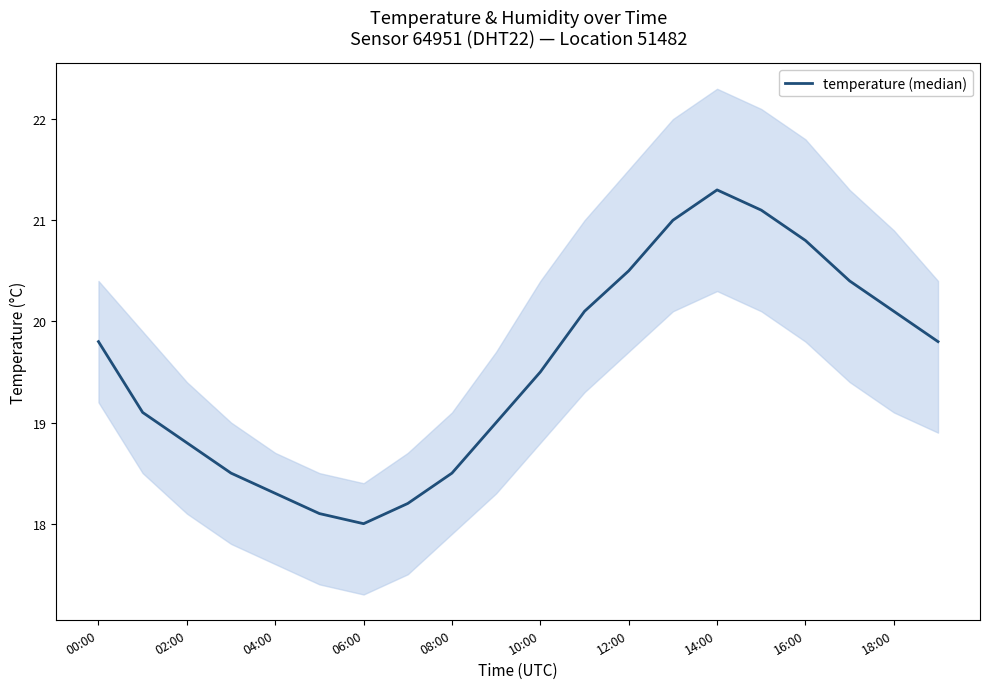

The chart shows a value of 20.5 at 12:00. True or false?

True